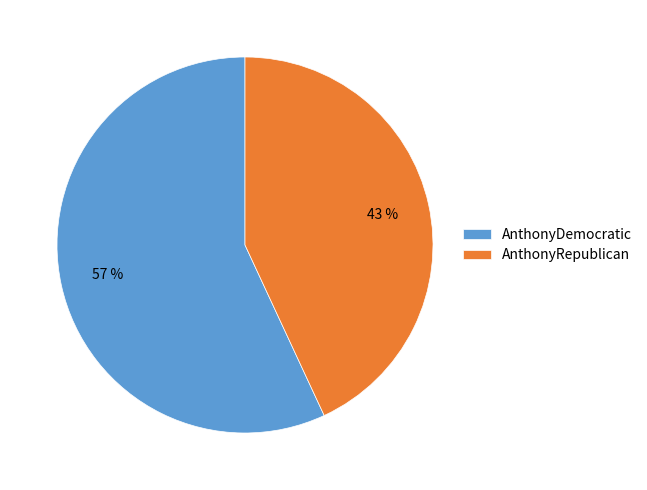

What is the largest slice in the pie chart?

AnthonyDemocratic